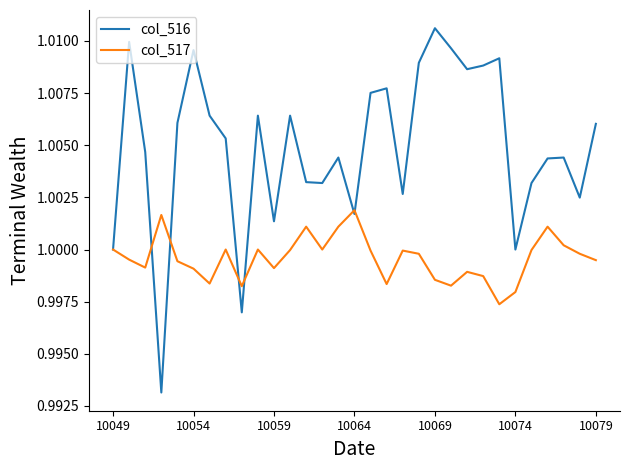

Rank the series by their average value, from highest to lowest.

col_516, col_517